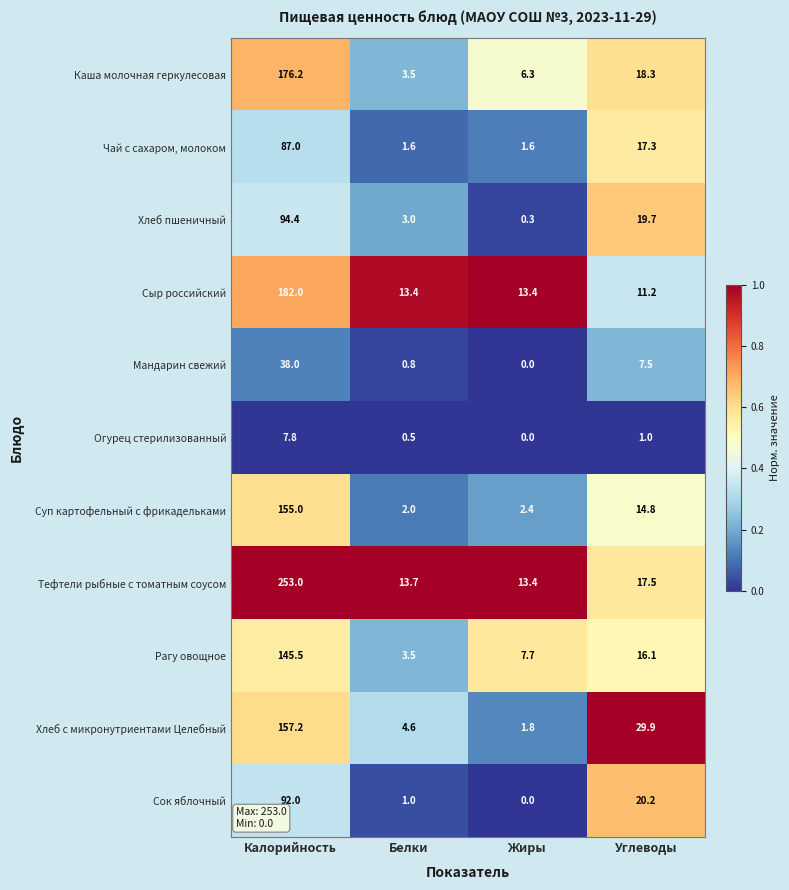

What value does the Сок яблочный series have at Калорийность?

92.0